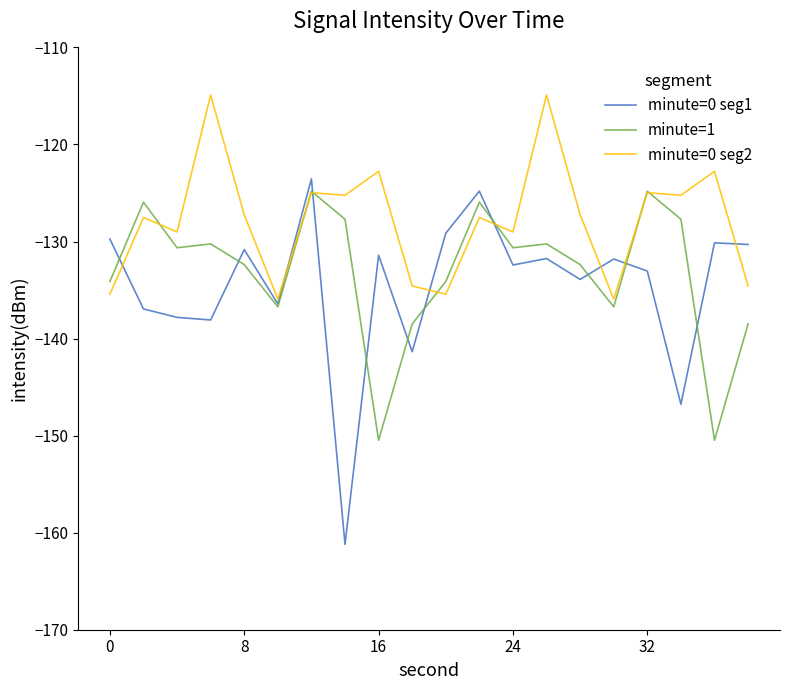

Which series has the largest range (max minus min)?

minute=0 seg1